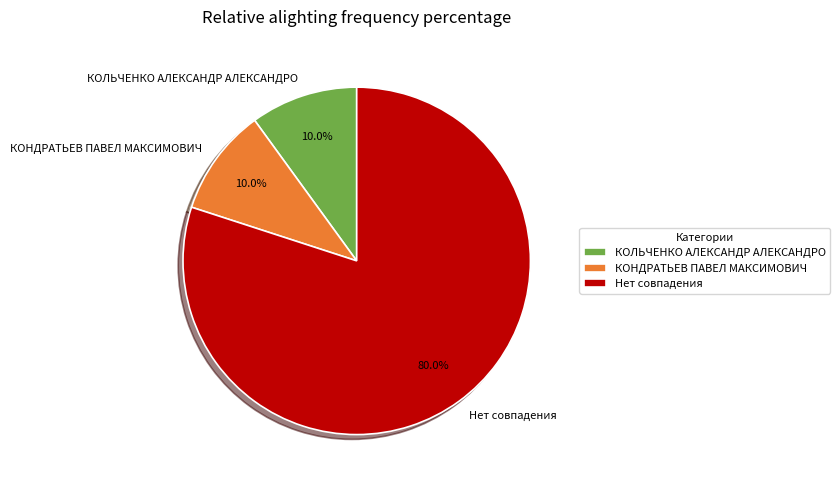

Which category has the biggest portion of the pie?

Нет совпадения